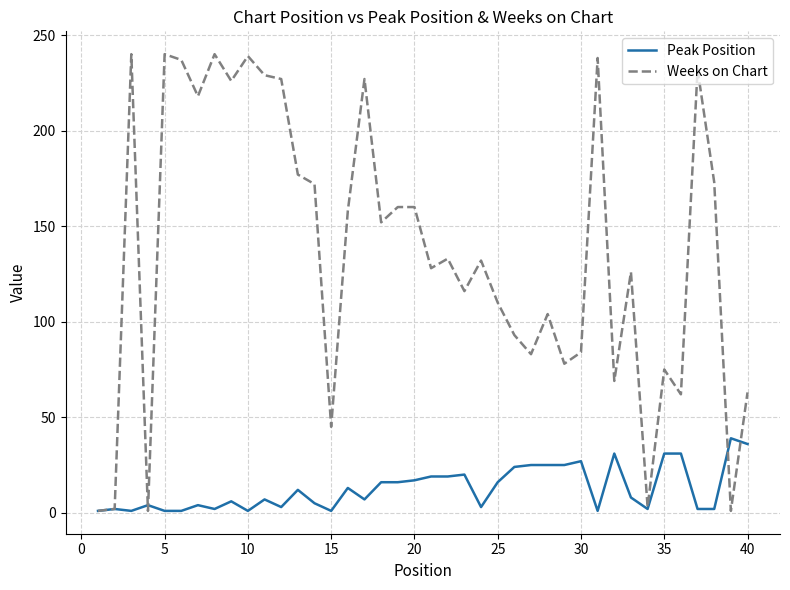

Which series has the largest total across all categories?

Weeks on Chart